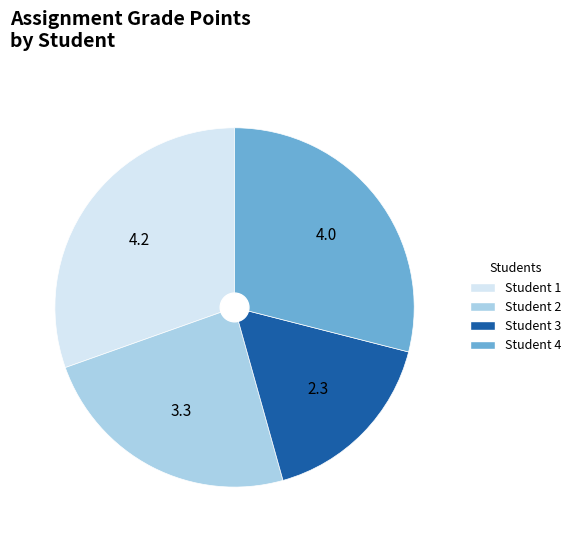

Which has a higher value, Student 4 or Student 3?

Student 4